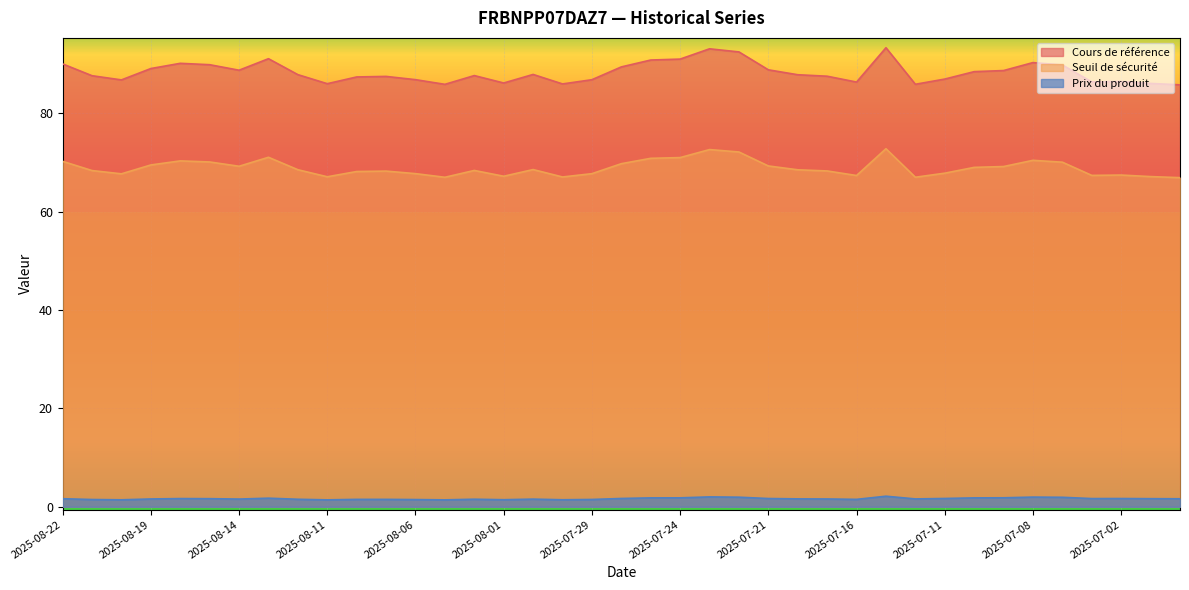

How many interior local valleys does the Seuil de sécurité series have?

9